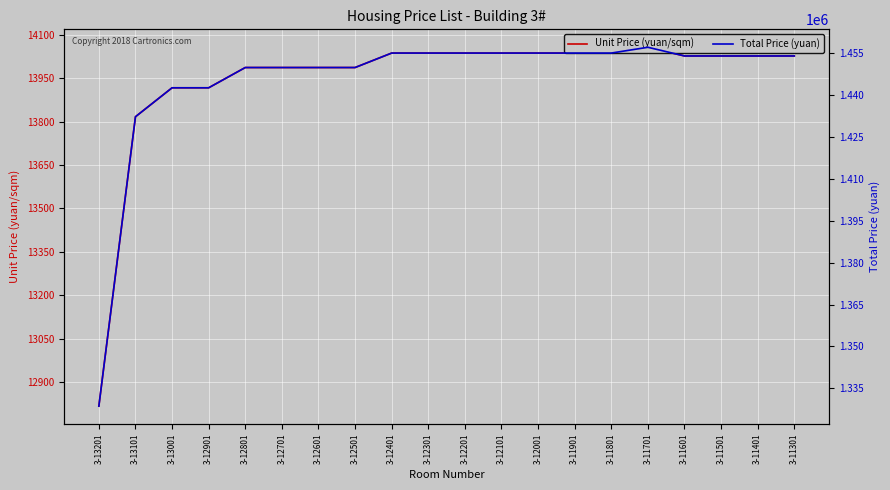

What is the difference between the Unit Price (yuan/sqm) values at 3-13201 and 3-12901?

1100.0